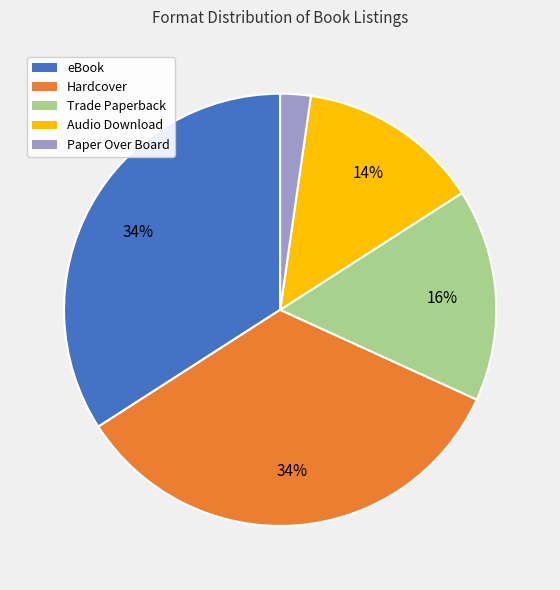

Do Hardcover and eBook together represent more than half of the pie?

Yes